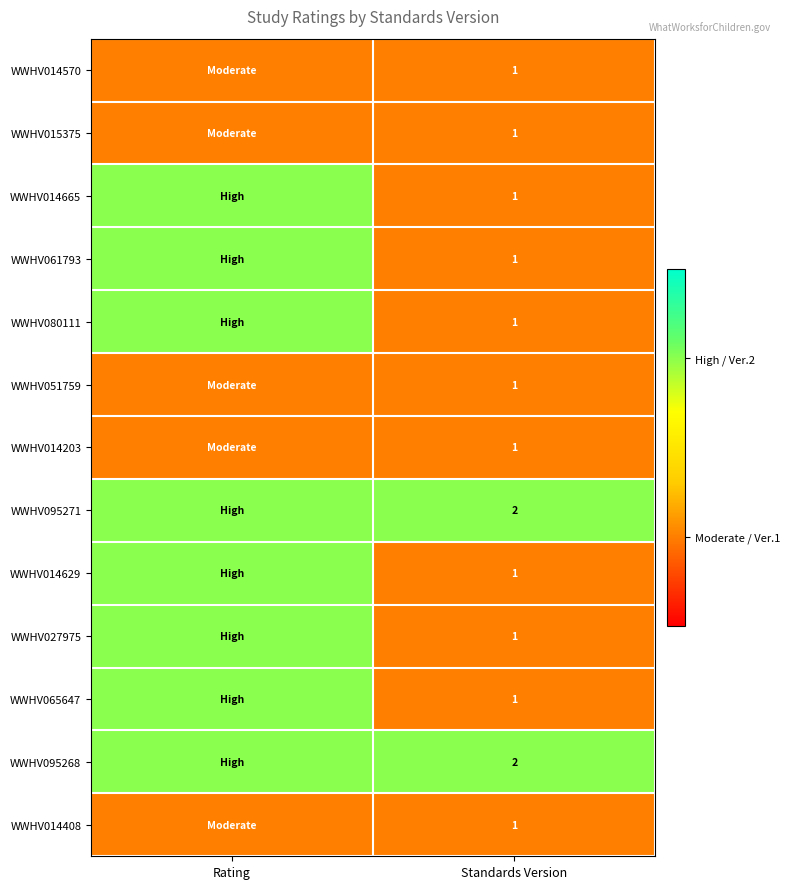

The value of WWHV014203 at Standards Version is 1. True or false?

True